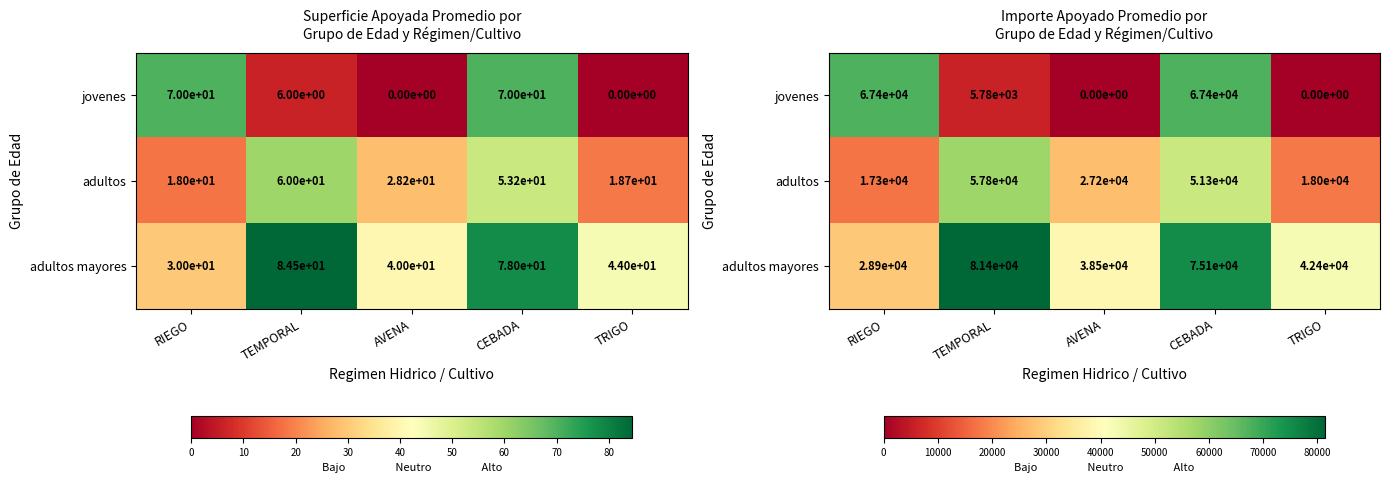

What is the spread (max minus min) of values at AVENA?

38520.0